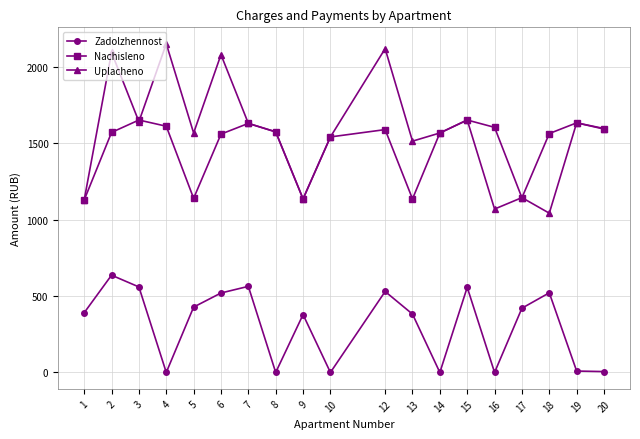

What is the sum of all Uplacheno values?

29878.0